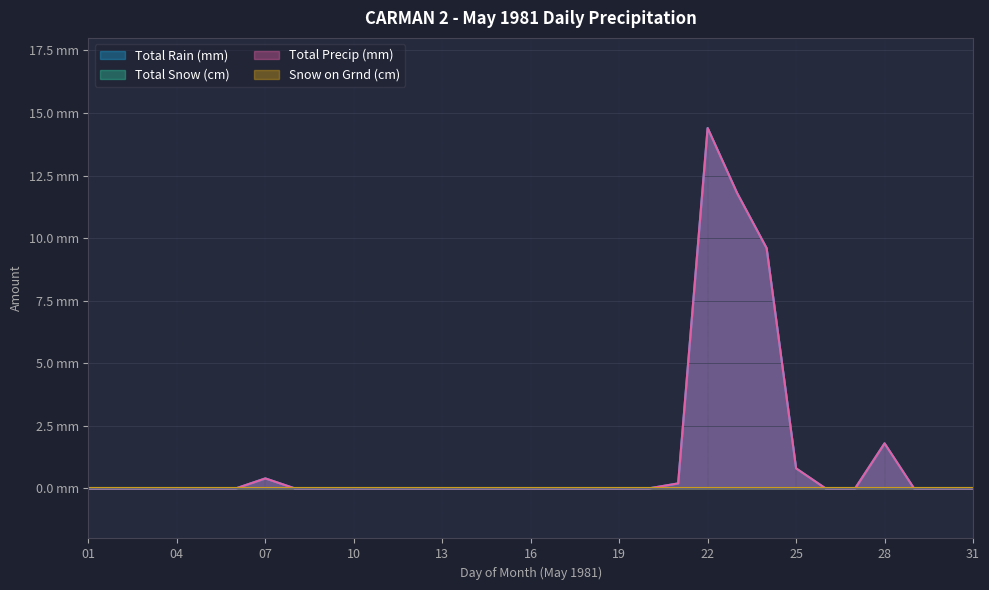

At which label does Total Precip (mm) reach its minimum?

01